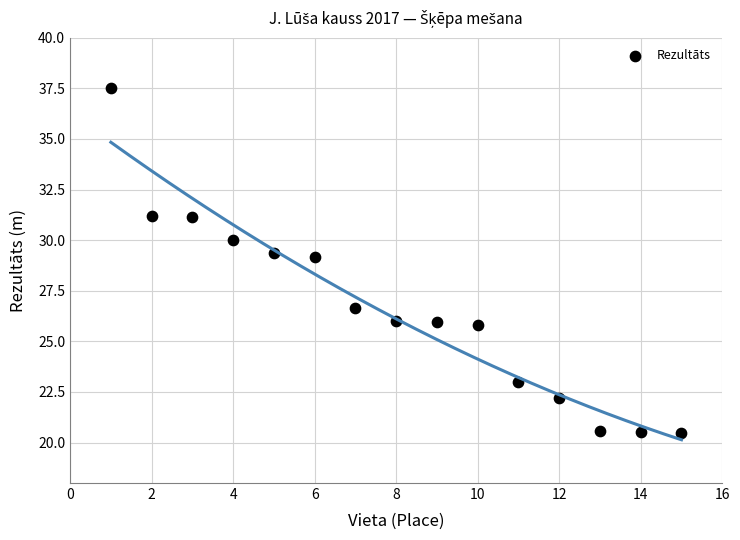

What is the range of Y values (max minus min)?

17.0